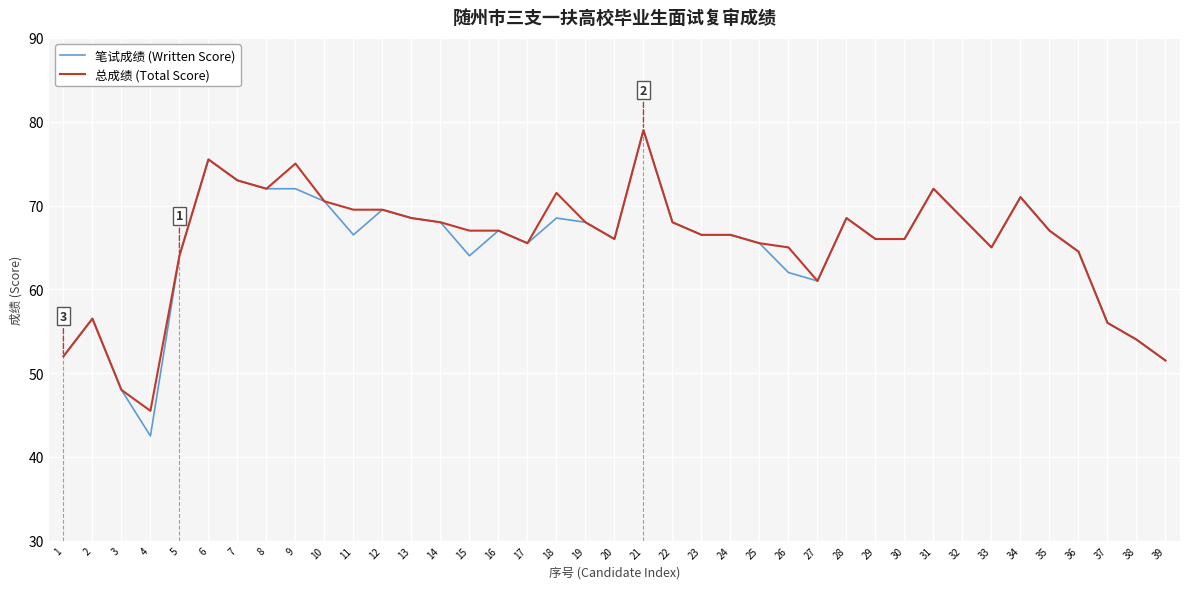

What is the sum of all 总成绩 (Total Score) values?

2554.0